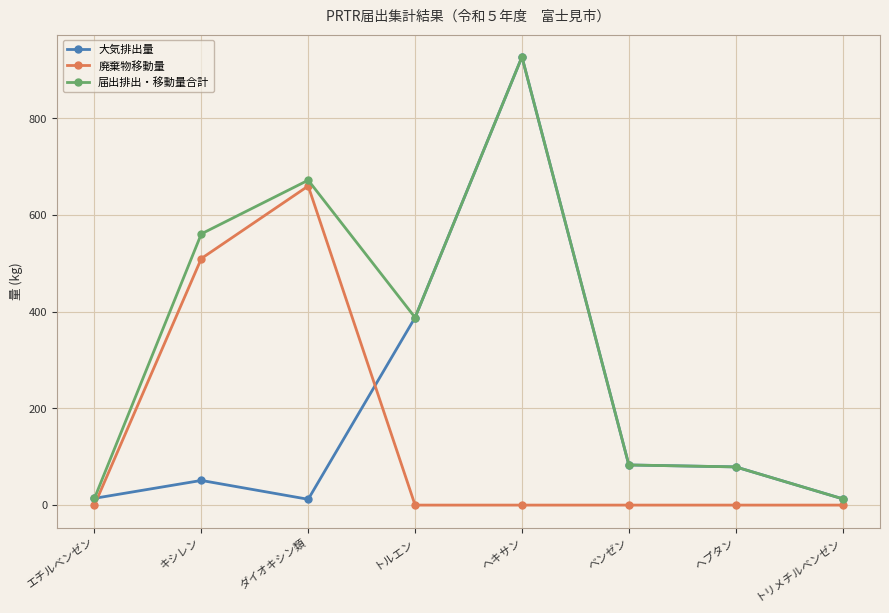

Which series has the largest range (max minus min)?

大気排出量